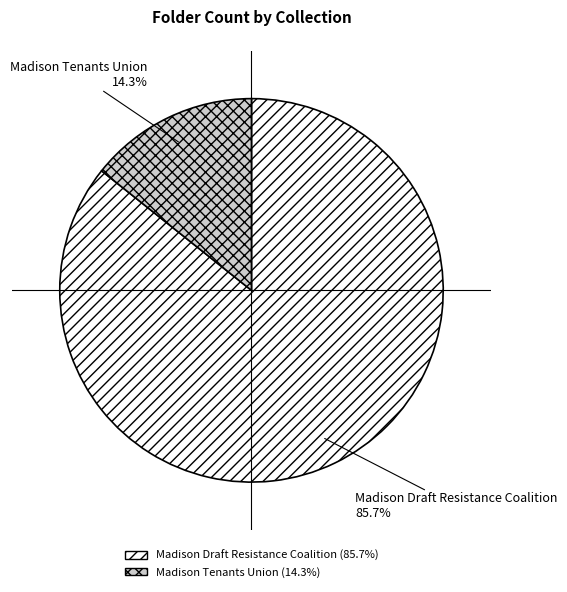

Which slice is the smallest?

Madison Tenants Union